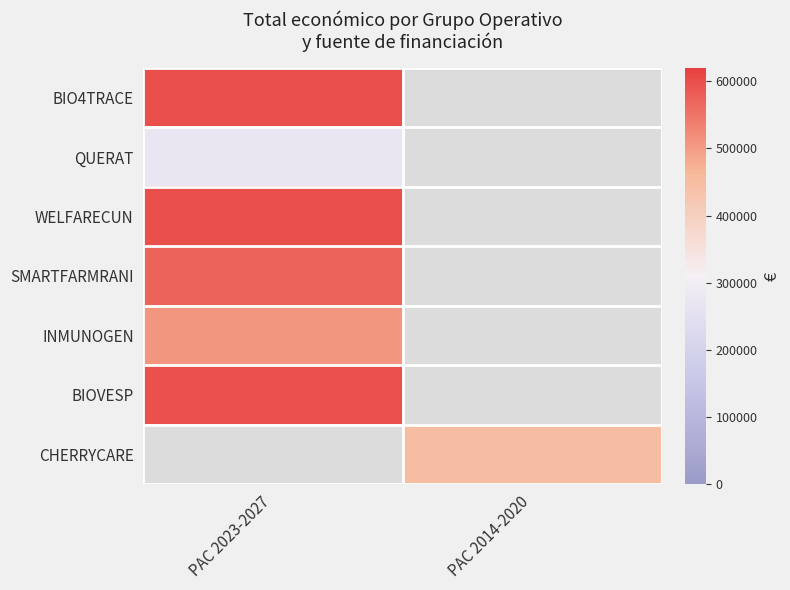

What is the approximate value of SMARTFARMRANI at PAC 2023-2027?

571965.0